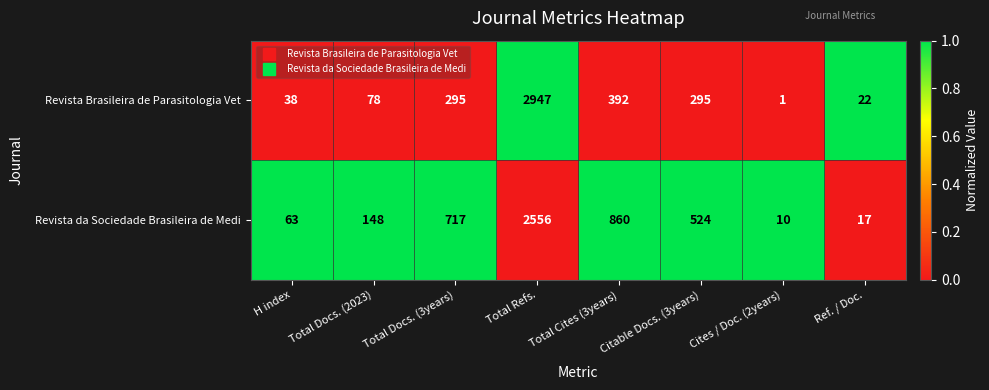

How many data points does each series have?

8